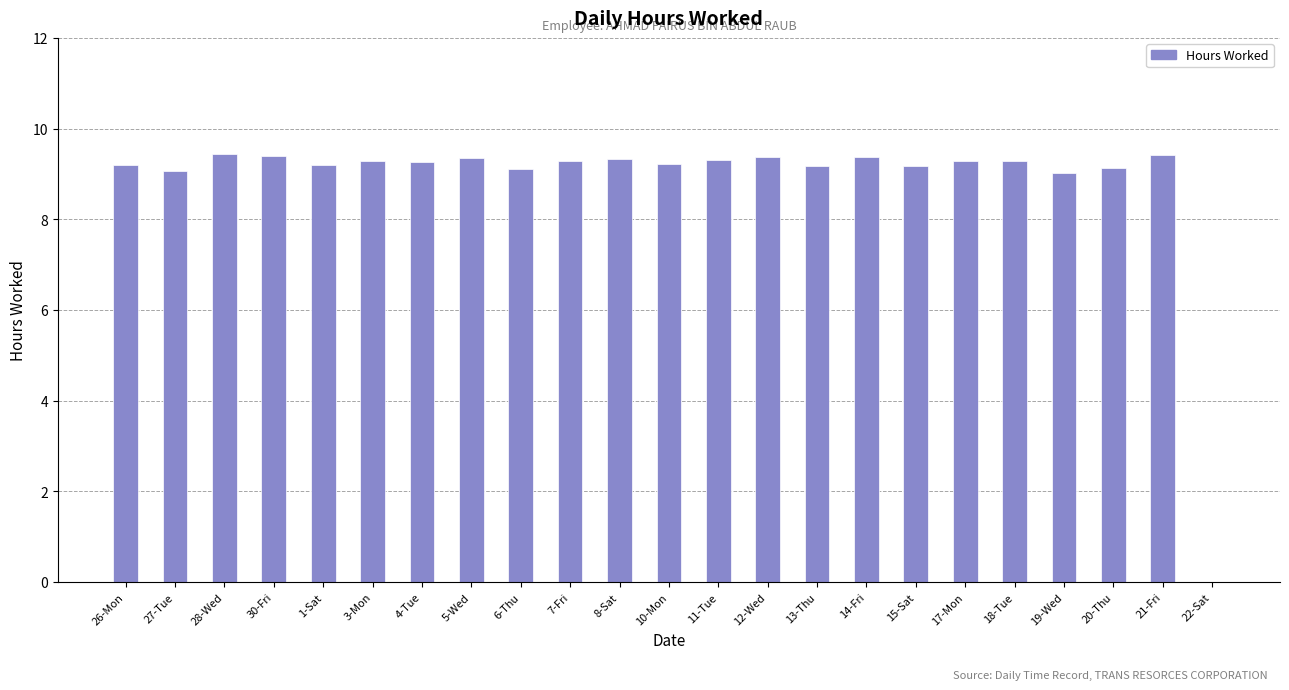

What is the ratio of the value at 1-Sat to the value at 30-Fri?

1.0